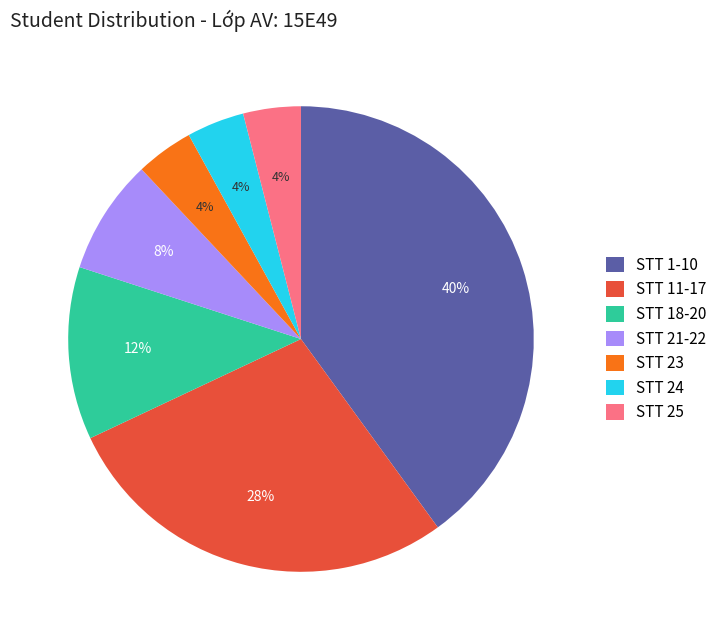

Is there any slice that represents more than half of the pie?

No